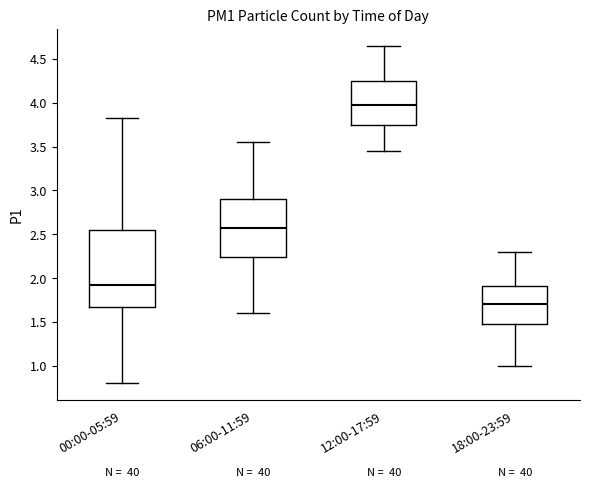

Reading left to right, read every box against the y-axis: the position of its median line, the range the box covers, and the ends of its whiskers. The values are not printed on the chart, so give them approximately, as read against the axis.

00:00-05:59: median 1.95, box 1.65 to 2.55, whiskers 0.80 to 3.85
06:00-11:59: median 2.60, box 2.25 to 2.90, whiskers 1.60 to 3.55
12:00-17:59: median 4.00, box 3.75 to 4.25, whiskers 3.45 to 4.65
18:00-23:59: median 1.70, box 1.50 to 1.90, whiskers 1.00 to 2.30